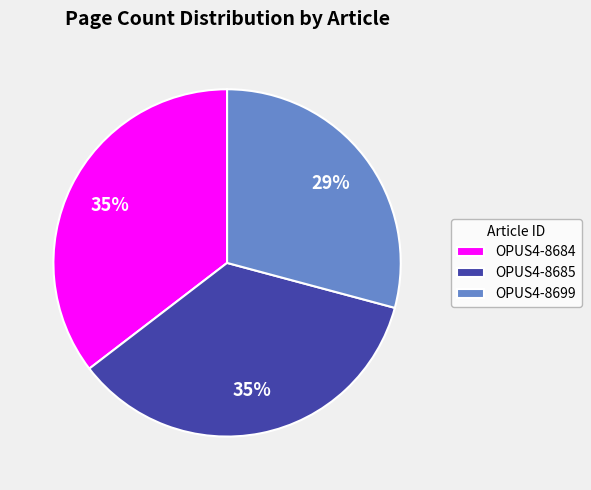

Do OPUS4-8684 and OPUS4-8685 together represent more than half of the pie?

Yes